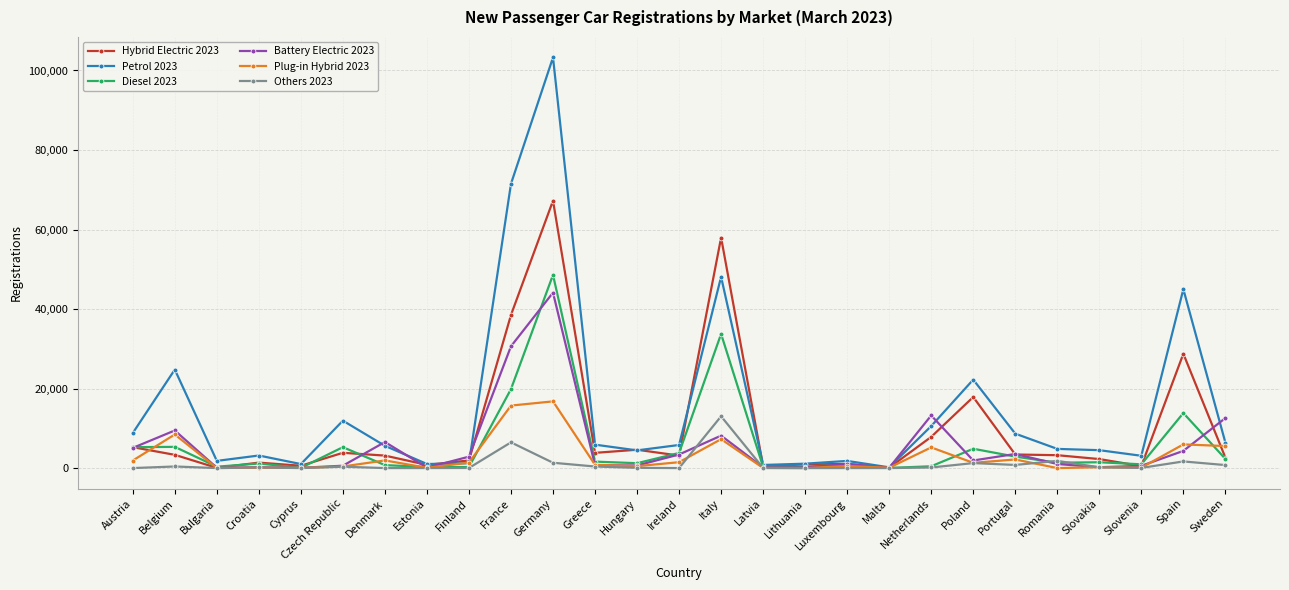

At how many categories does at least one series exceed 96253?

1